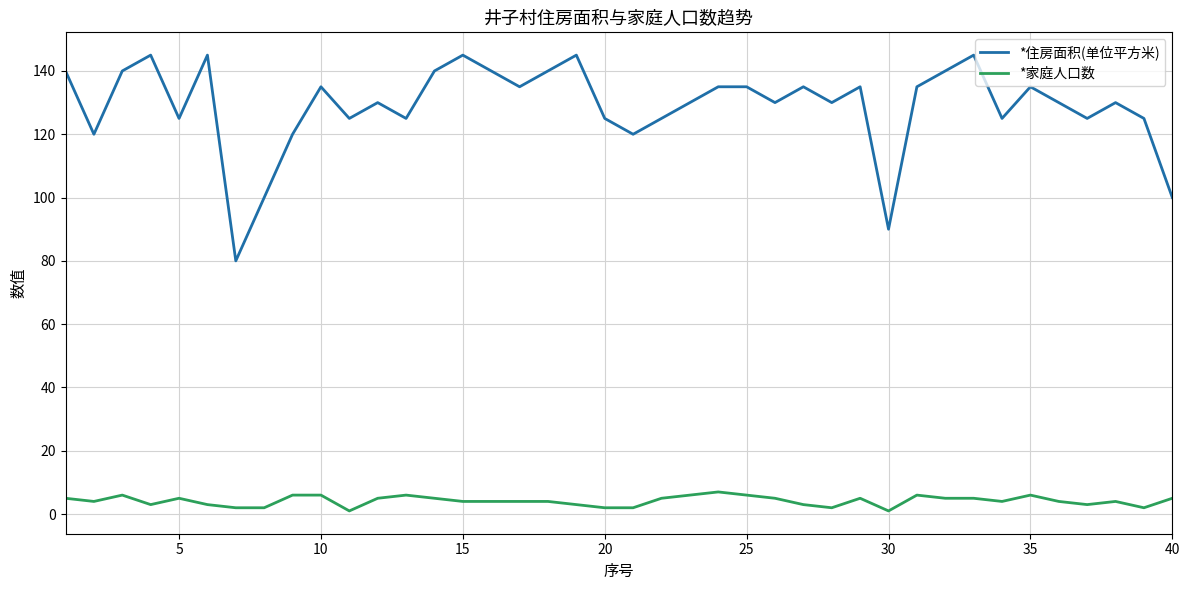

True or false: *住房面积(单位平方米) and *家庭人口数 cross at least once.

False